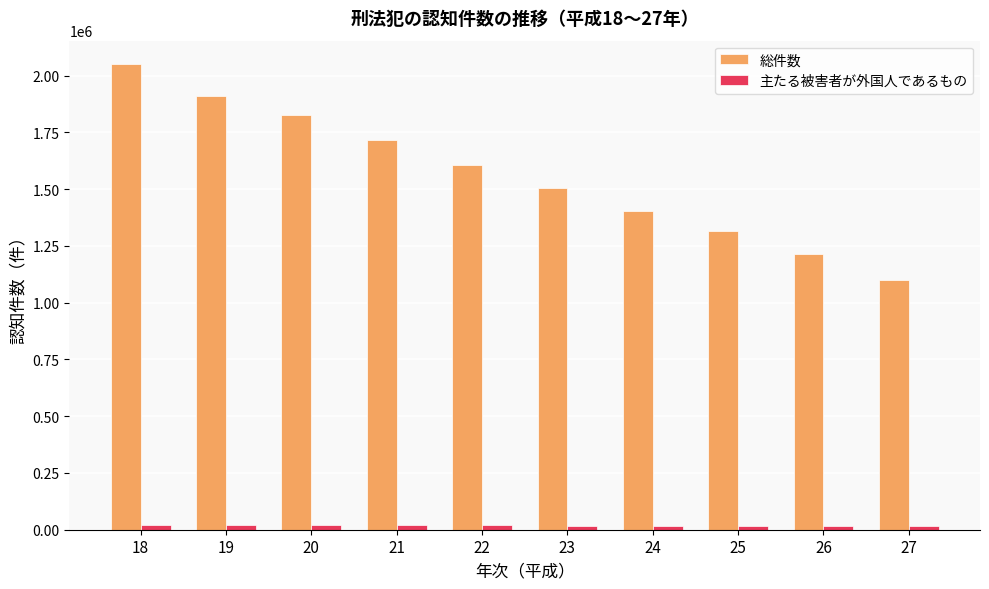

Where does the 主たる被害者が外国人であるもの series first go above 18876?

18